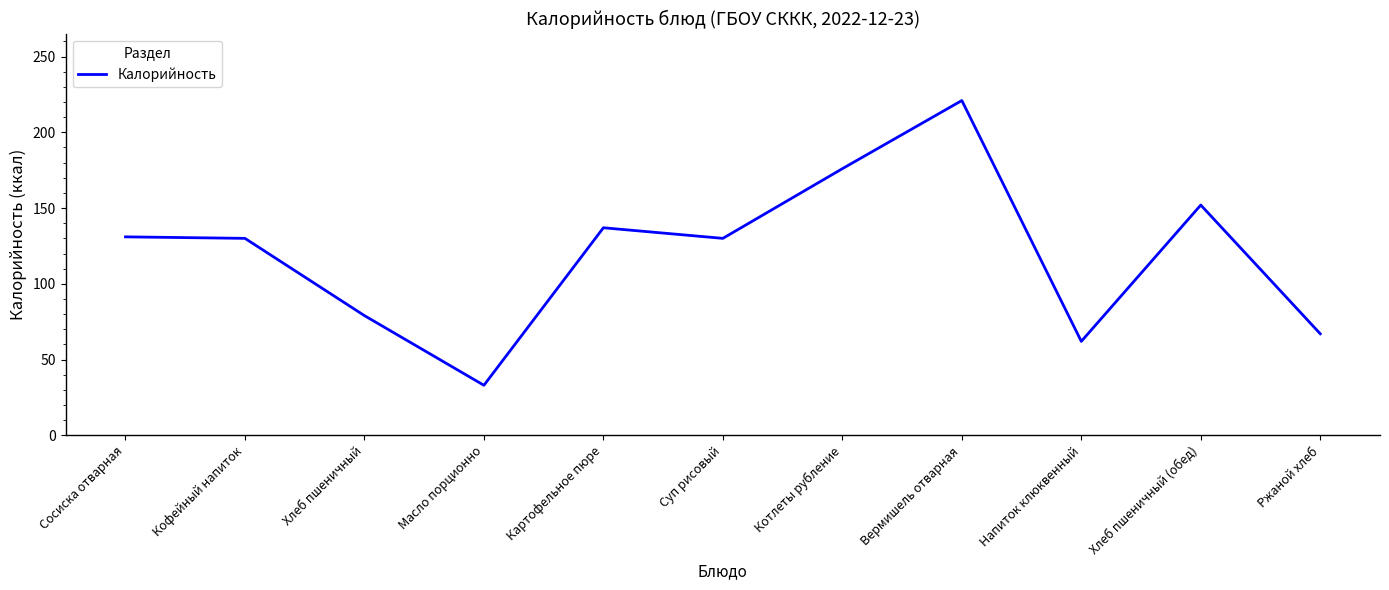

The value at Хлеб пшеничный (обед) is 152. True or false?

True